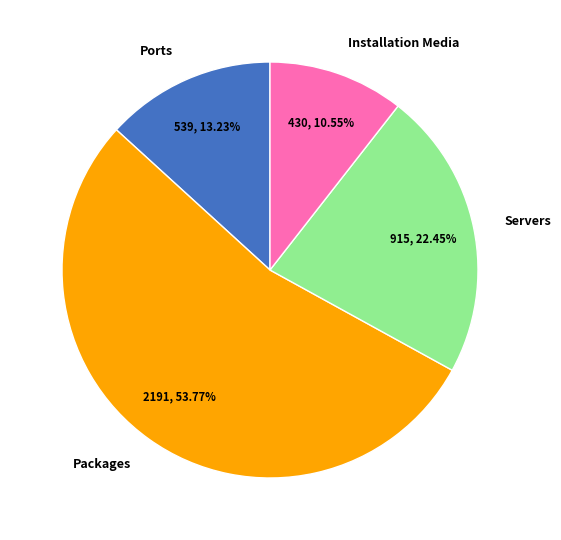

To the nearest percent, what is the average slice percentage?

25%